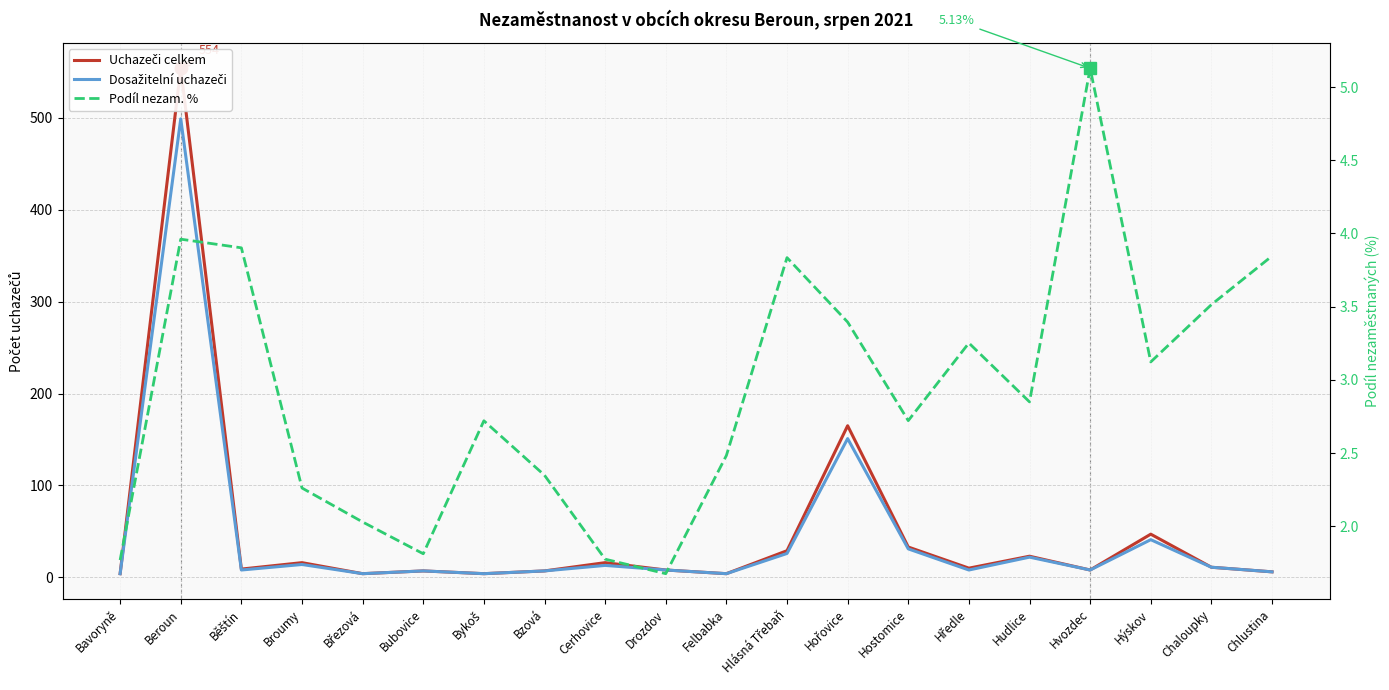

What is the greatest value displayed?

554.0